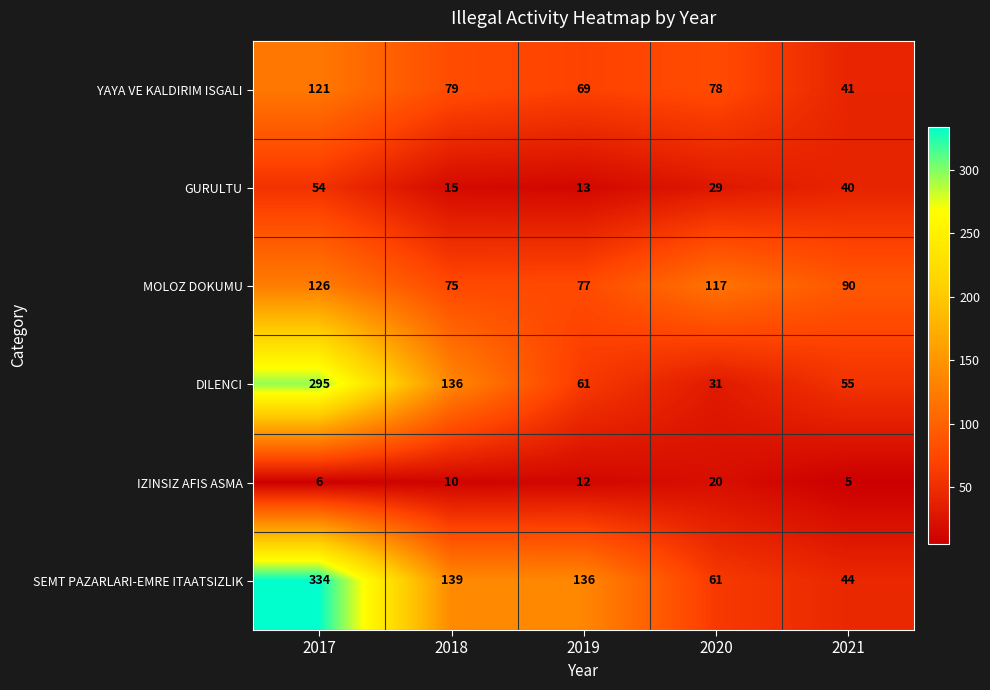

How many data points in SEMT PAZARLARI-EMRE ITAATSIZLIK are less than 136?

2